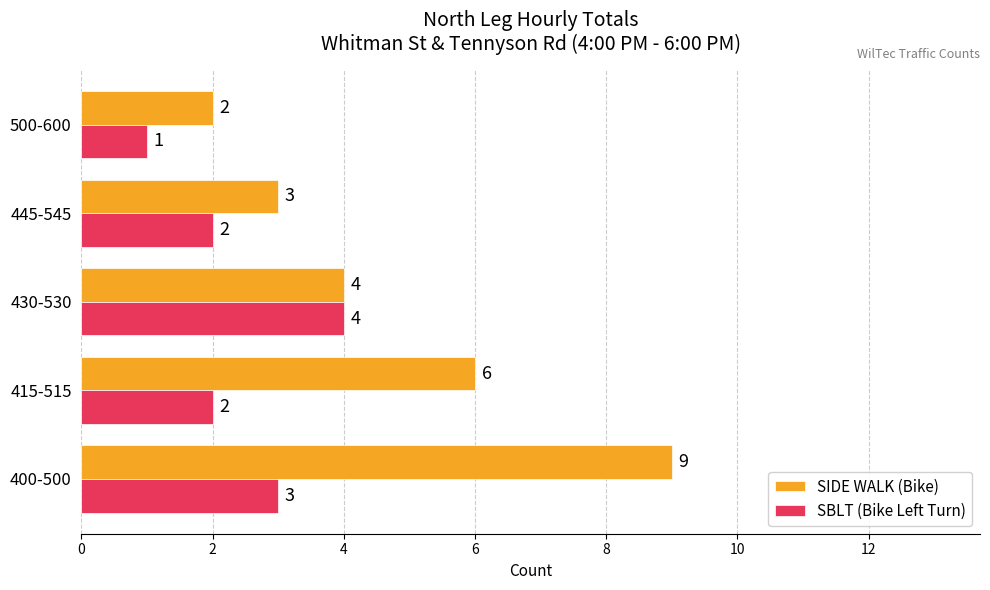

True or false: SIDE WALK (Bike) has a value of 5 at 400-500.

False